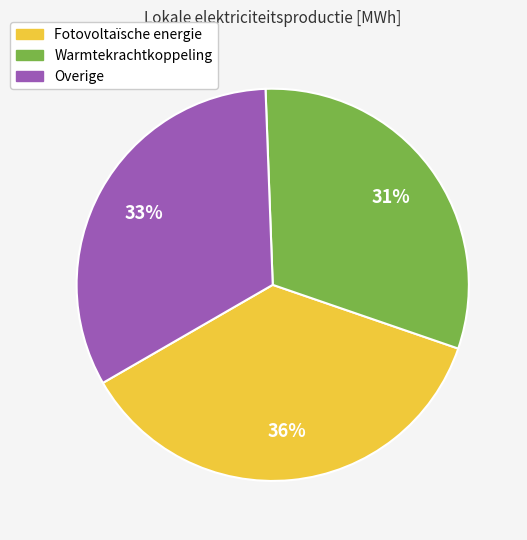

Is there any slice that represents more than half of the pie?

No